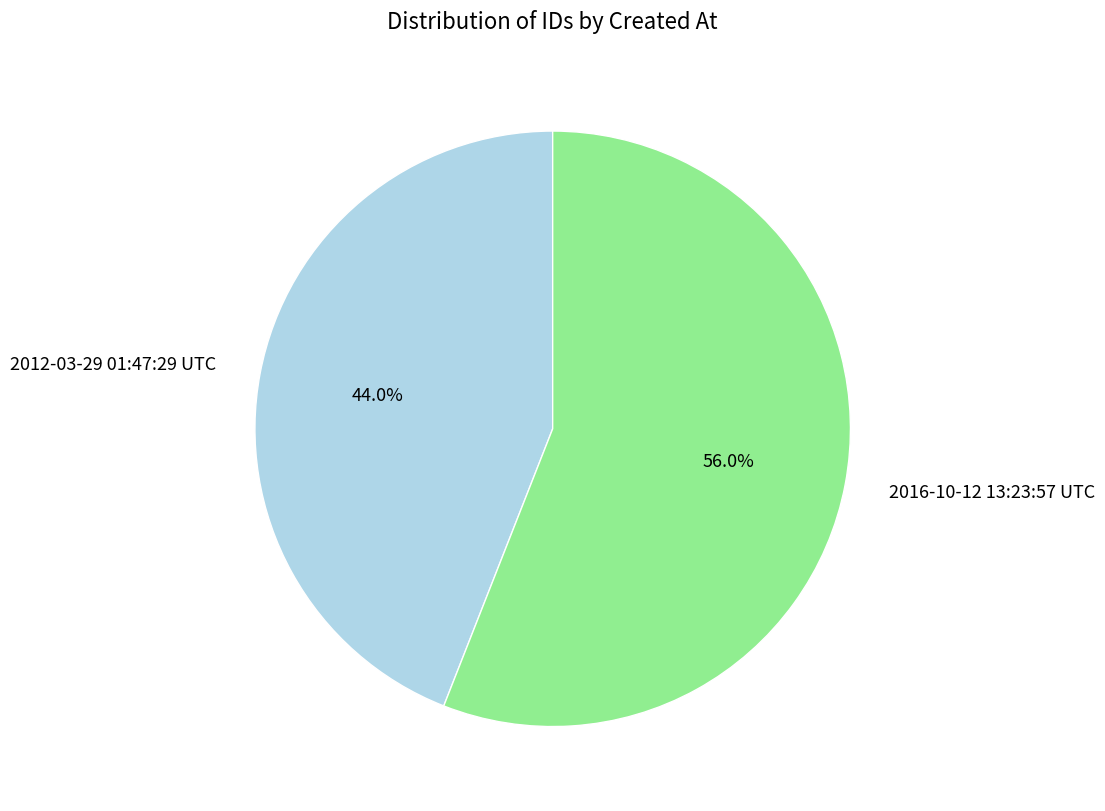

Which category accounts for the majority?

2016-10-12 13:23:57 UTC